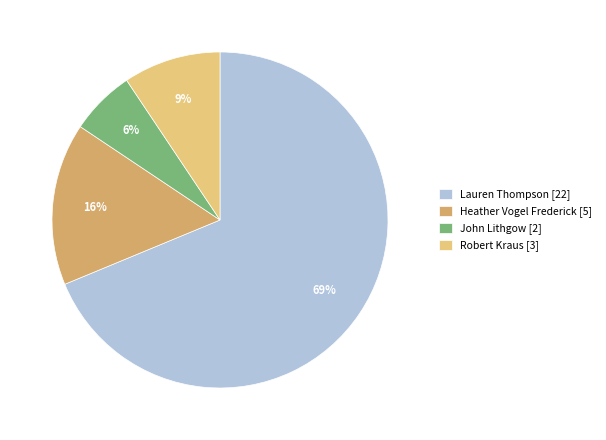

To the nearest percent, what is the average slice percentage?

25%